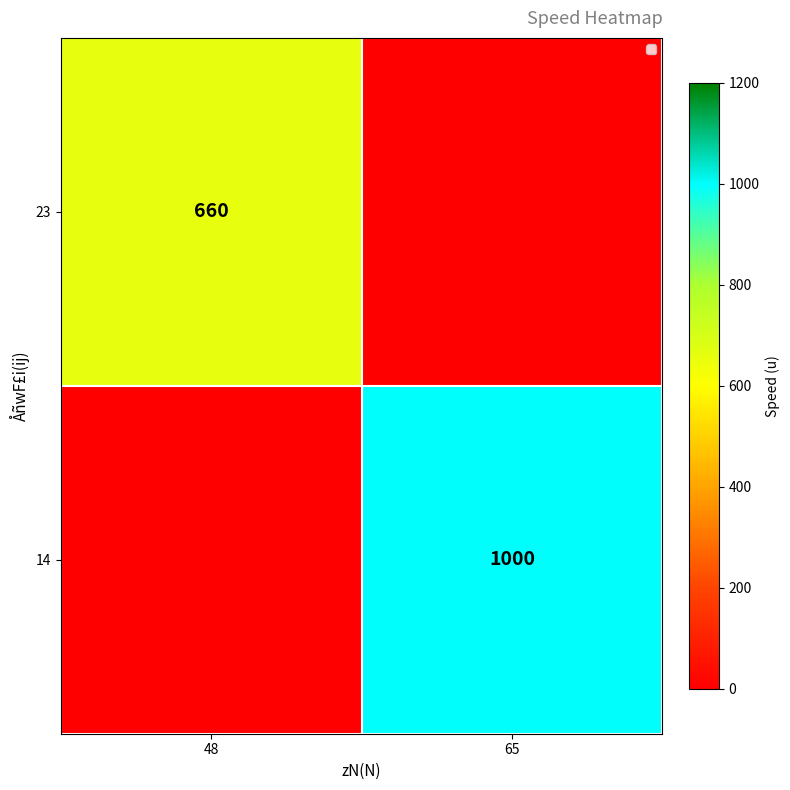

At which label does 23 reach its peak?

48